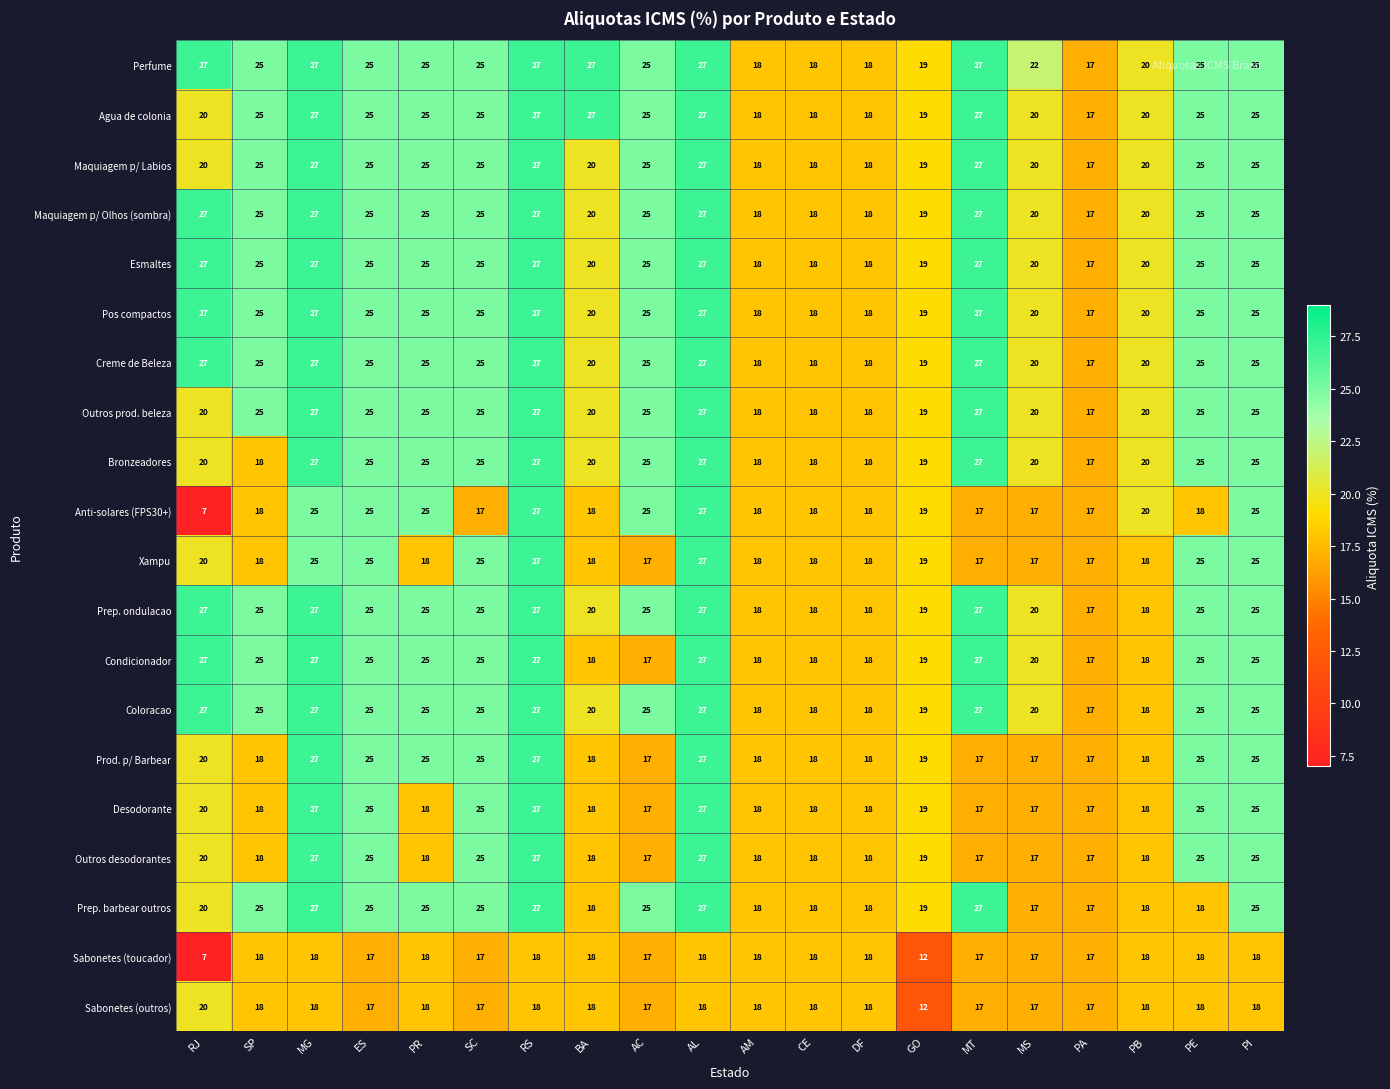

What value does the Perfume series have at PE?

25